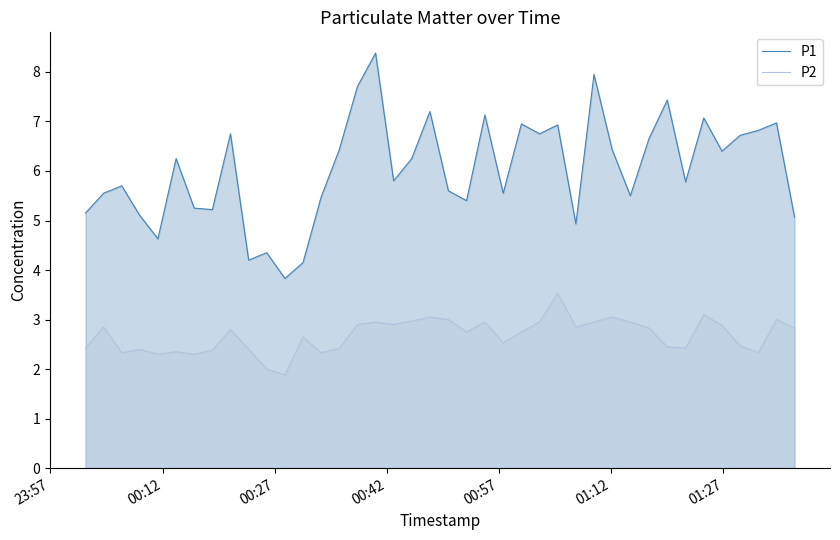

True or false: P2 and P1 cross at least once.

False